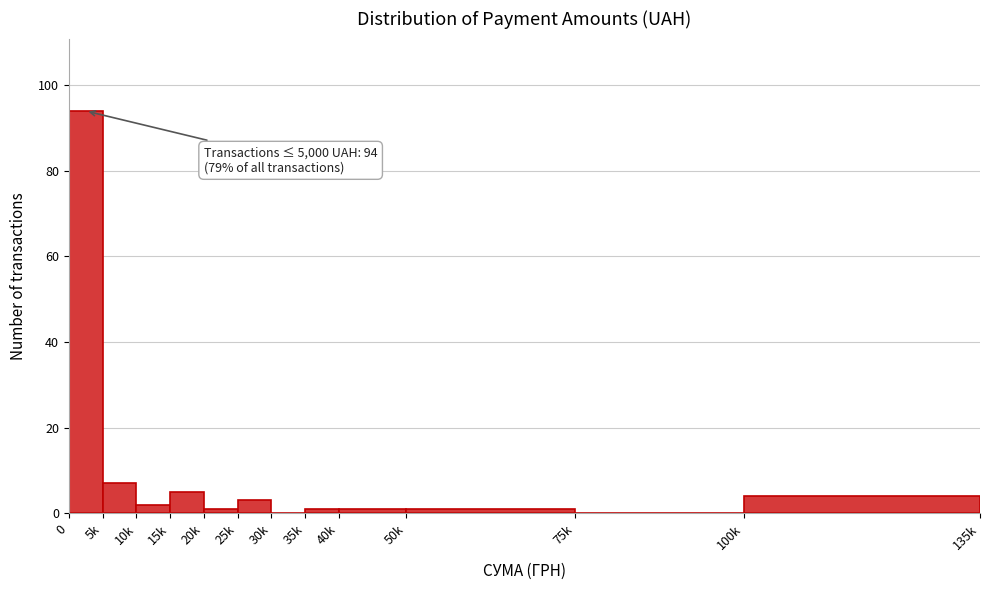

Reading left to right, extract all data points from this chart.

0=94	5k=7	10k=2	15k=5	20k=1	25k=3	30k=0	35k=1	40k=1	50k=1	75k=0	100k=4